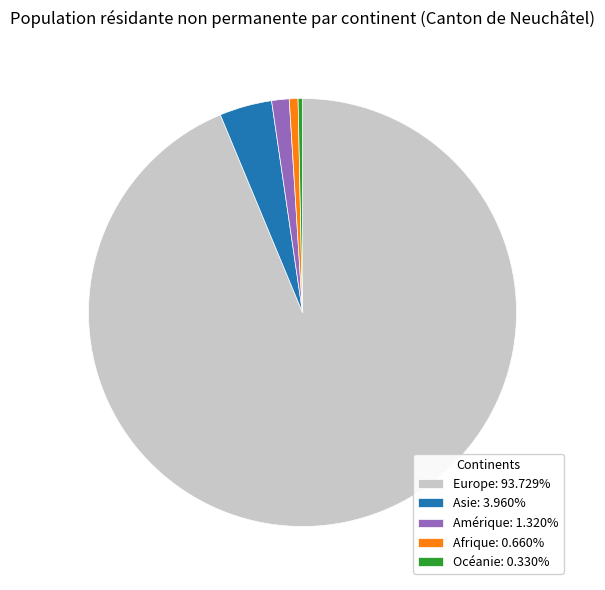

Is the sum of Afrique: 0.660% and Océanie: 0.330% greater than half?

No